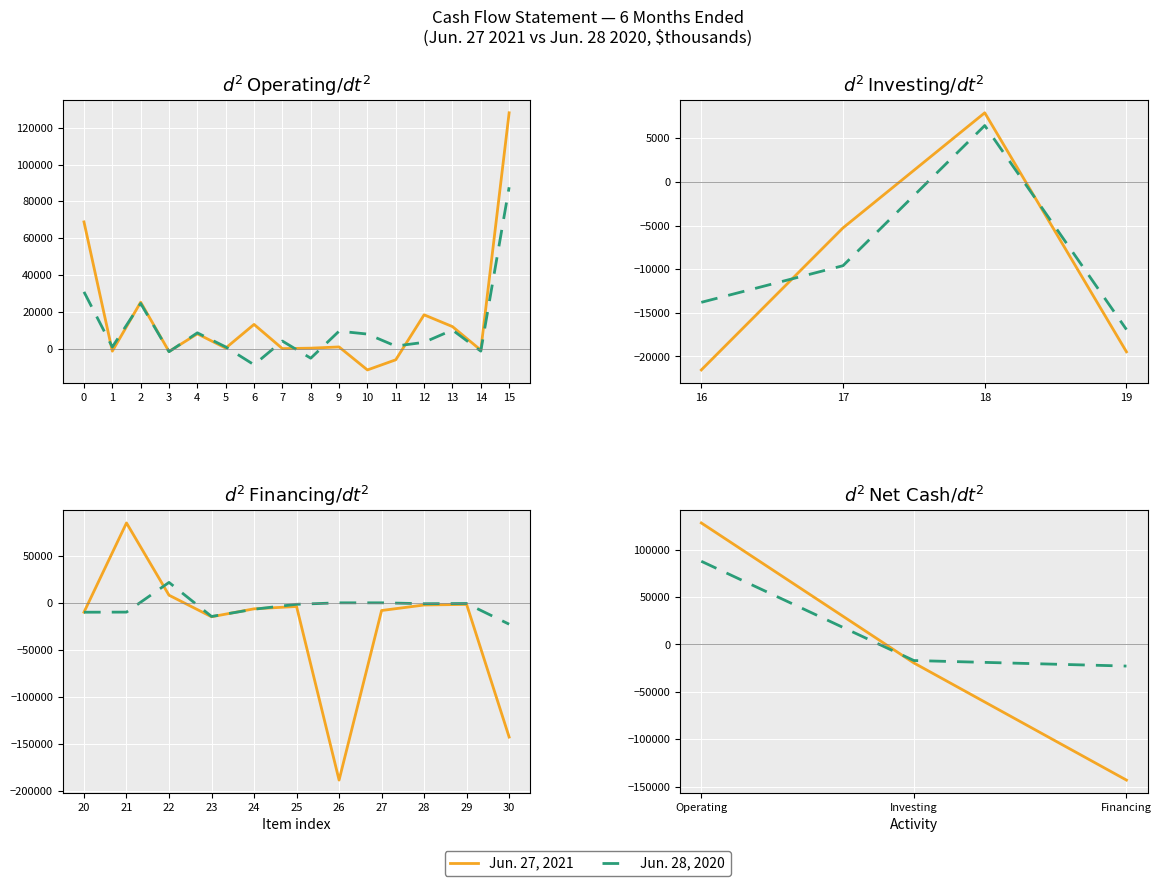

What is the value of the Jun. 28, 2020 point at the 1st from the left?

87658